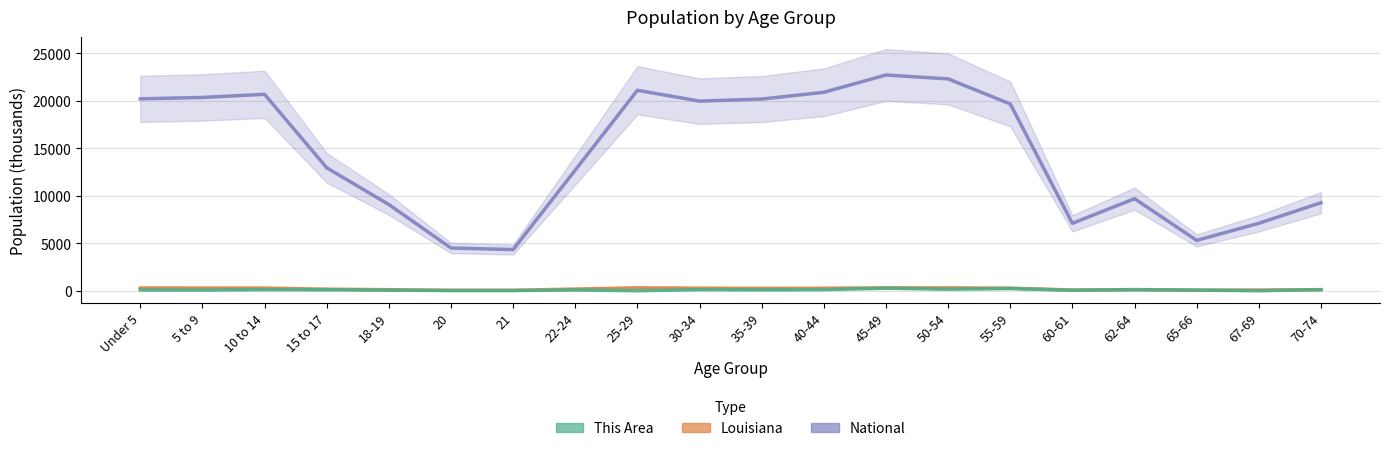

List the labels in order of National value, smallest first.

21, 20, 65-66, 60-61, 67-69, 18-19, 70-74, 62-64, 22-24, 15 to 17, 55-59, 30-34, 35-39, Under 5, 5 to 9, 10 to 14, 40-44, 25-29, 50-54, 45-49